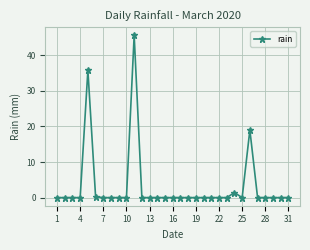

What is the difference between the second highest and minimum values?

35.8